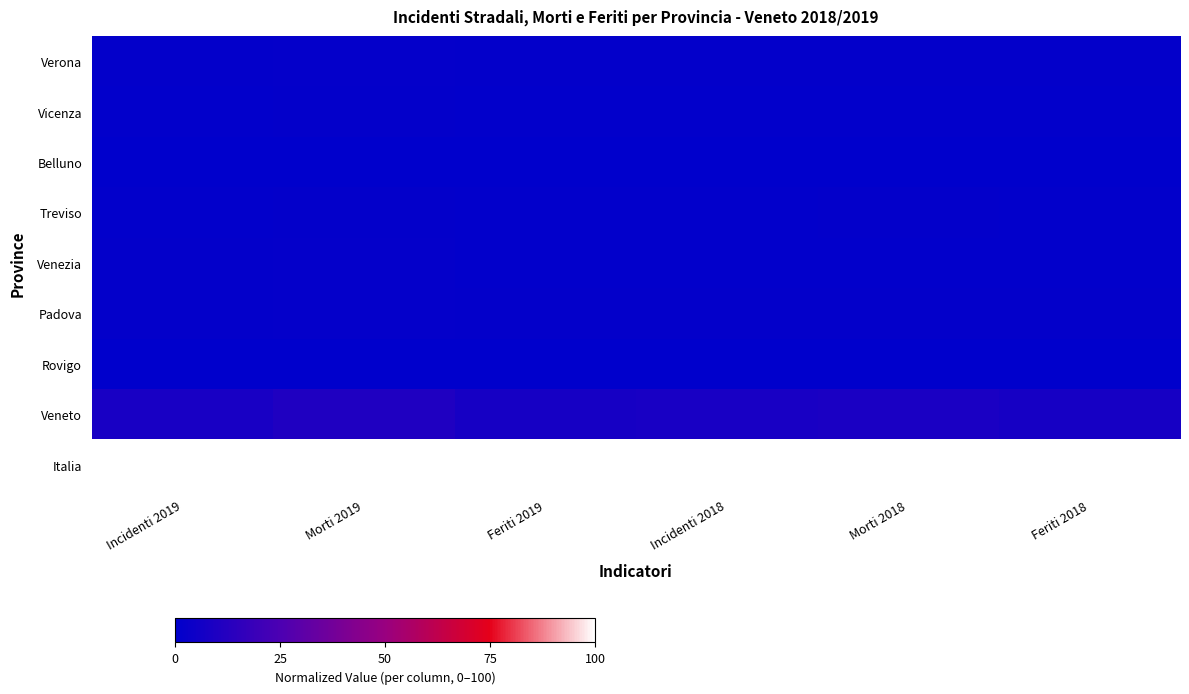

Reading left to right, transcribe all the data shown in this chart.

Verona: Incidenti 2019=1.5	Morti 2019=1.9	Feriti 2019=1.4	Incidenti 2018=1.5	Morti 2018=1.4	Feriti 2018=1.4
Vicenza: Incidenti 2019=1.1	Morti 2019=1.2	Feriti 2019=1.0	Incidenti 2018=1.0	Morti 2018=1.1	Feriti 2018=1.0
Belluno: Incidenti 2019=0.0	Morti 2019=0.0	Feriti 2019=0.0	Incidenti 2018=0.0	Morti 2018=0.0	Feriti 2018=0.0
Treviso: Incidenti 2019=1.0	Morti 2019=1.5	Feriti 2019=1.0	Incidenti 2018=1.1	Morti 2018=1.2	Feriti 2018=1.1
Venezia: Incidenti 2019=1.2	Morti 2019=1.8	Feriti 2019=1.2	Incidenti 2018=1.1	Morti 2018=1.0	Feriti 2018=1.1
Padova: Incidenti 2019=1.4	Morti 2019=1.9	Feriti 2019=1.3	Incidenti 2018=1.4	Morti 2018=1.3	Feriti 2018=1.3
Rovigo: Incidenti 2019=0.1	Morti 2019=0.2	Feriti 2019=0.1	Incidenti 2018=0.0	Morti 2018=0.2	Feriti 2018=0.0
Veneto: Incidenti 2019=7.8	Morti 2019=10.3	Feriti 2019=7.6	Incidenti 2018=7.9	Morti 2018=8.9	Feriti 2018=7.7
Italia: Incidenti 2019=100.0	Morti 2019=100.0	Feriti 2019=100.0	Incidenti 2018=100.0	Morti 2018=100.0	Feriti 2018=100.0